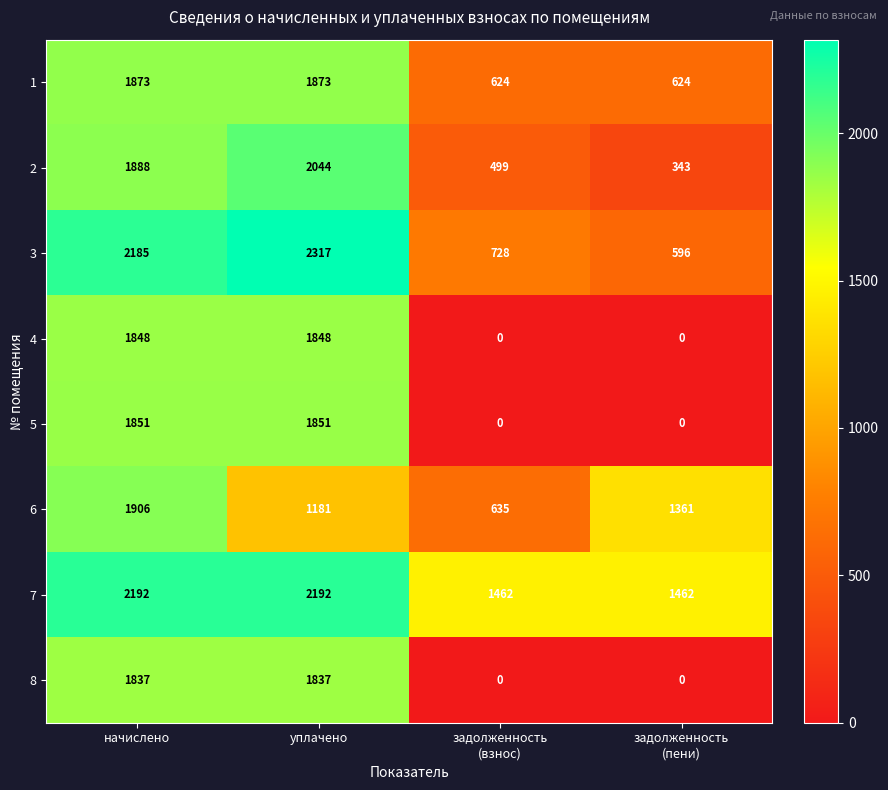

How many data points does each series have?

4